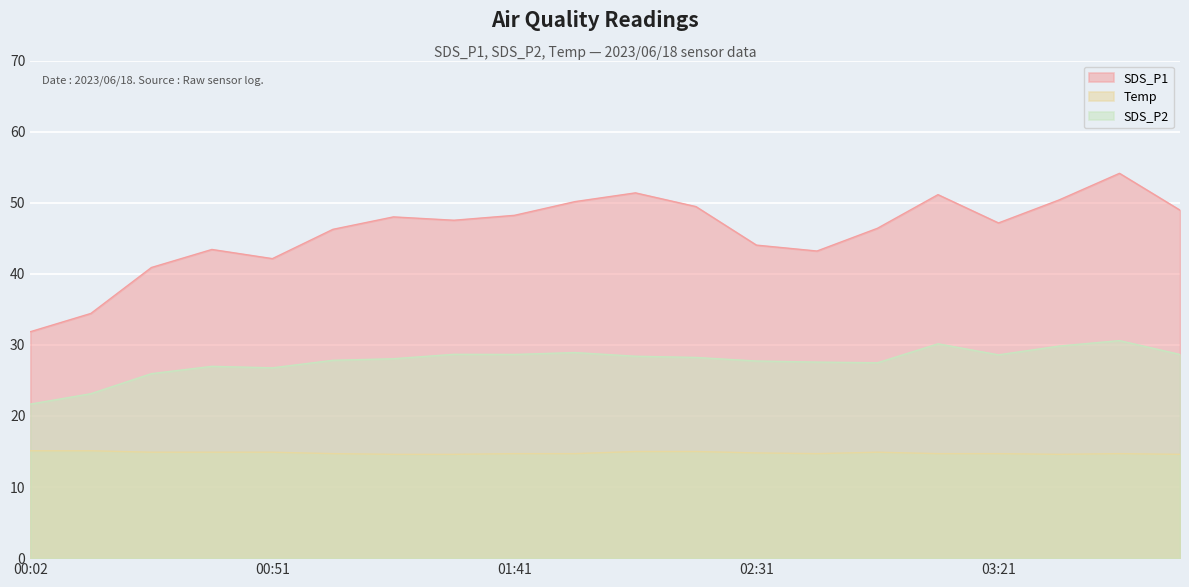

At which label is Temp closest to 14?

01:16